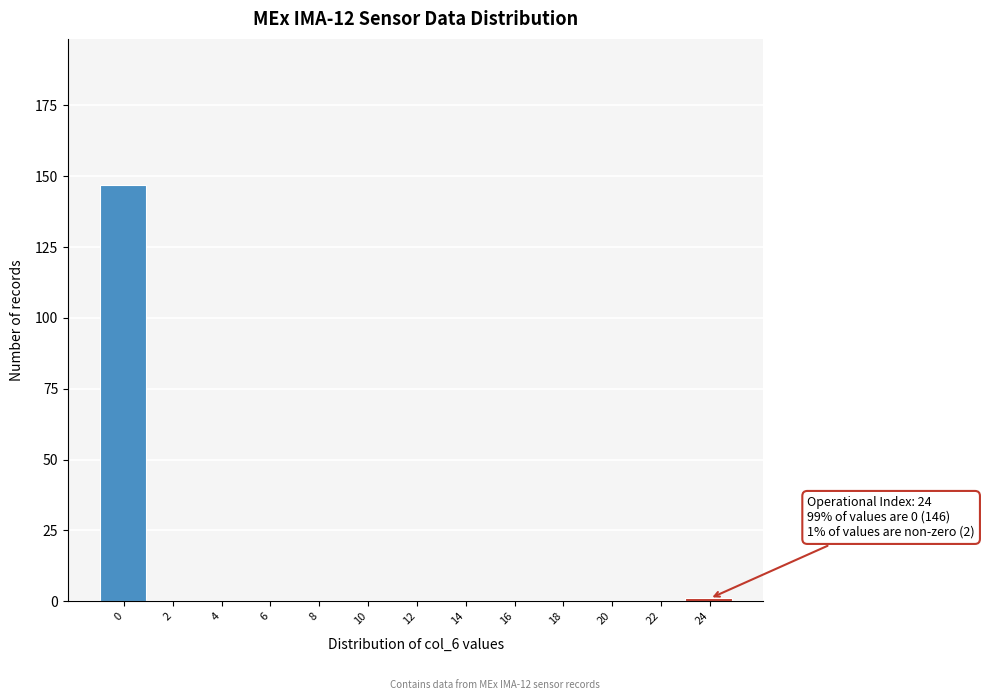

Reading right to left, transcribe all the data shown in this chart.

24=1	22=0	20=0	18=0	16=0	14=0	12=0	10=0	8=0	6=0	4=0	2=0	0=147